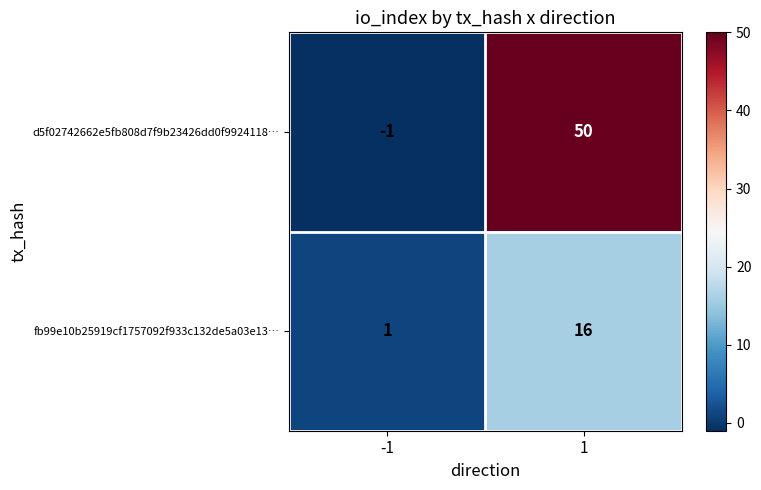

Reading right to left, transcribe all the data shown in this chart.

d5f02742662e5fb808d7f9b23426dd0f9924118…: 1=50	-1=-1
fb99e10b25919cf1757092f933c132de5a03e13…: 1=16	-1=1